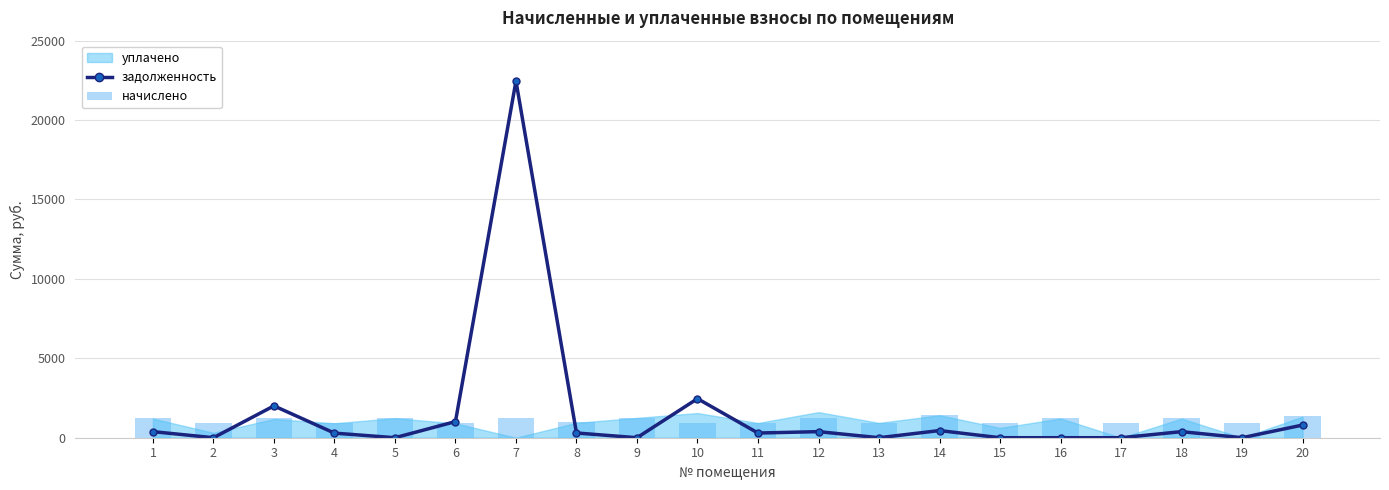

Between 1 and 13, which series saw the biggest shift?

задолженность